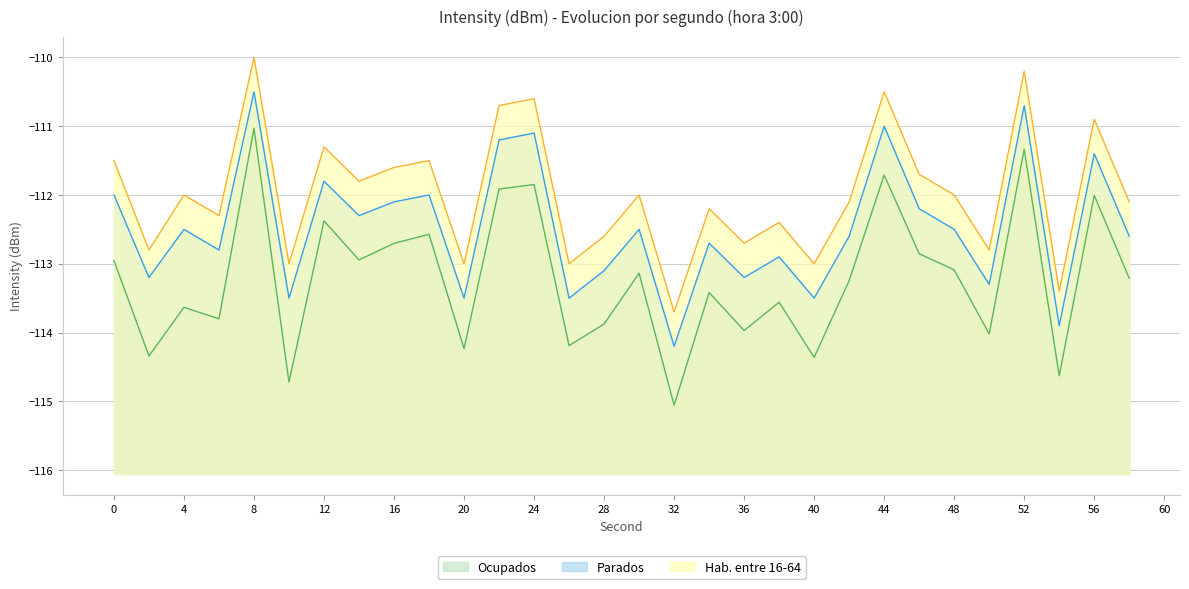

What is the difference between the maximum and minimum values in the Hab. entre 16-64 series?

3.7